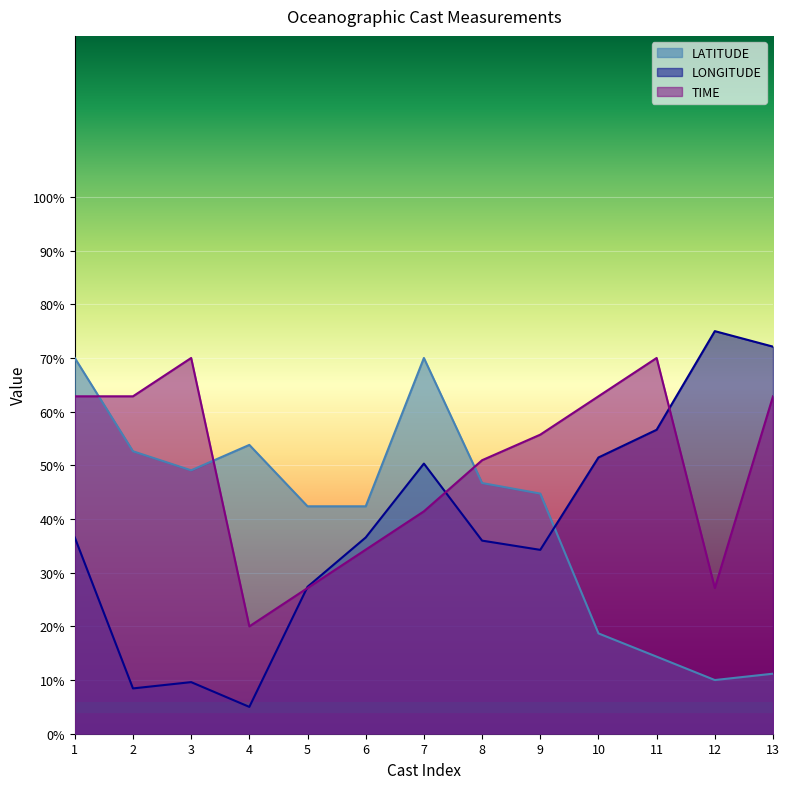

Between 4 and 10, which series saw the biggest shift?

LONGITUDE